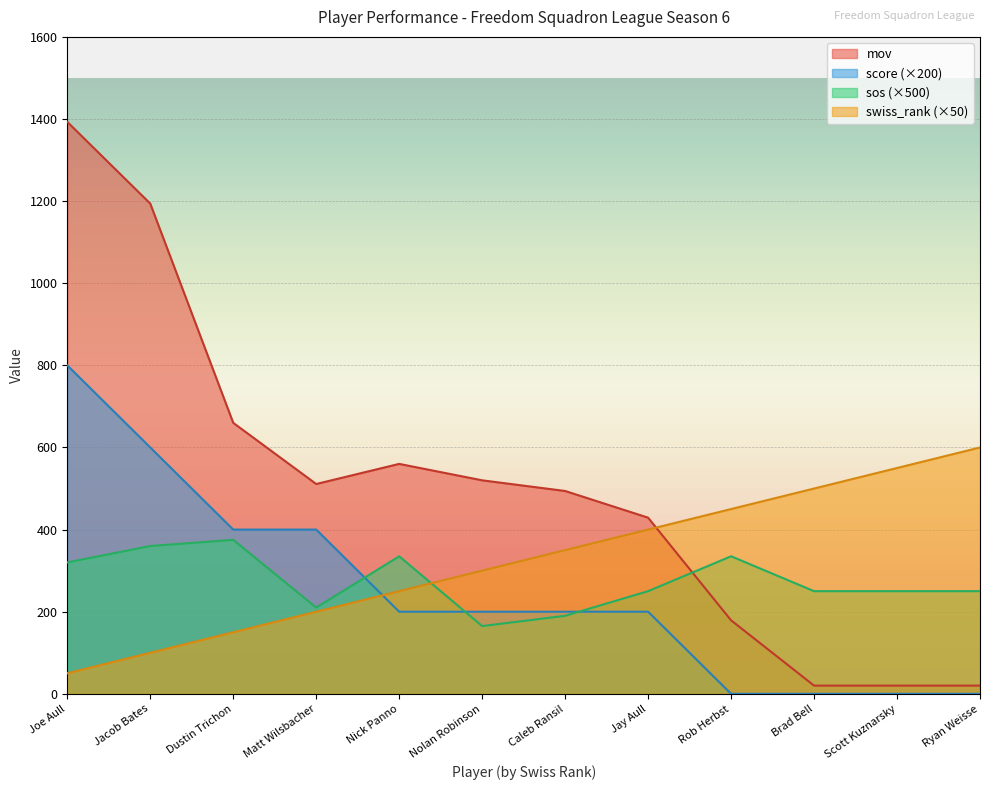

The mov series shows 365 at Dustin Trichon. True or false?

False